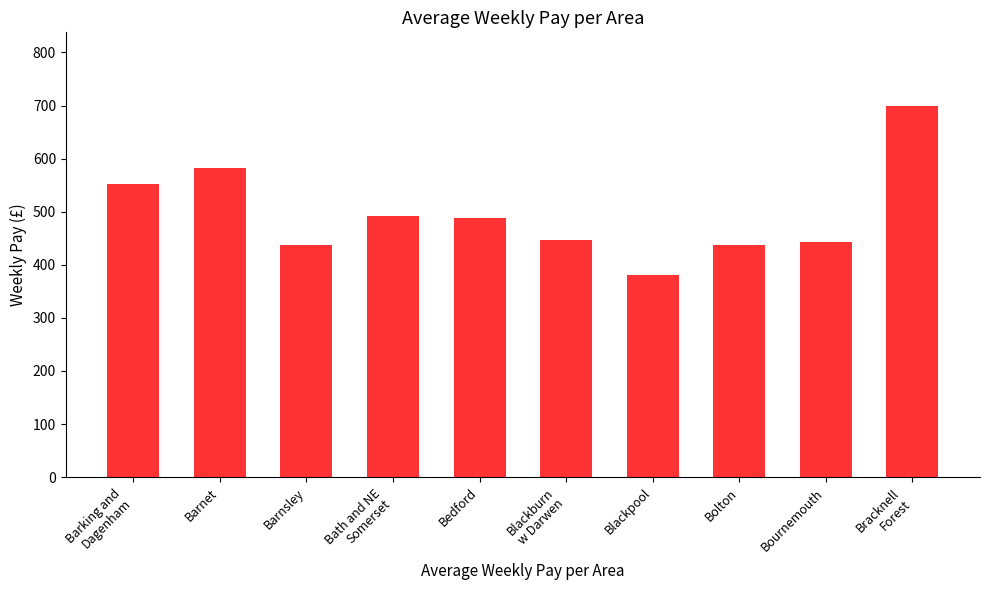

What is the average value?

496.0